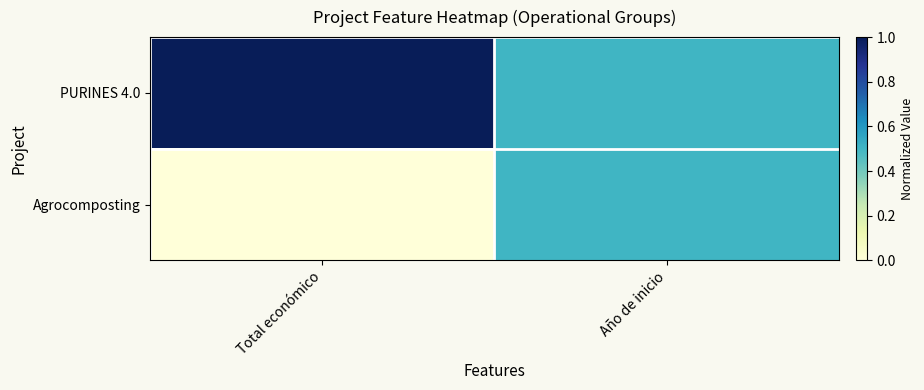

Which series has the widest spread of values?

PURINES 4.0